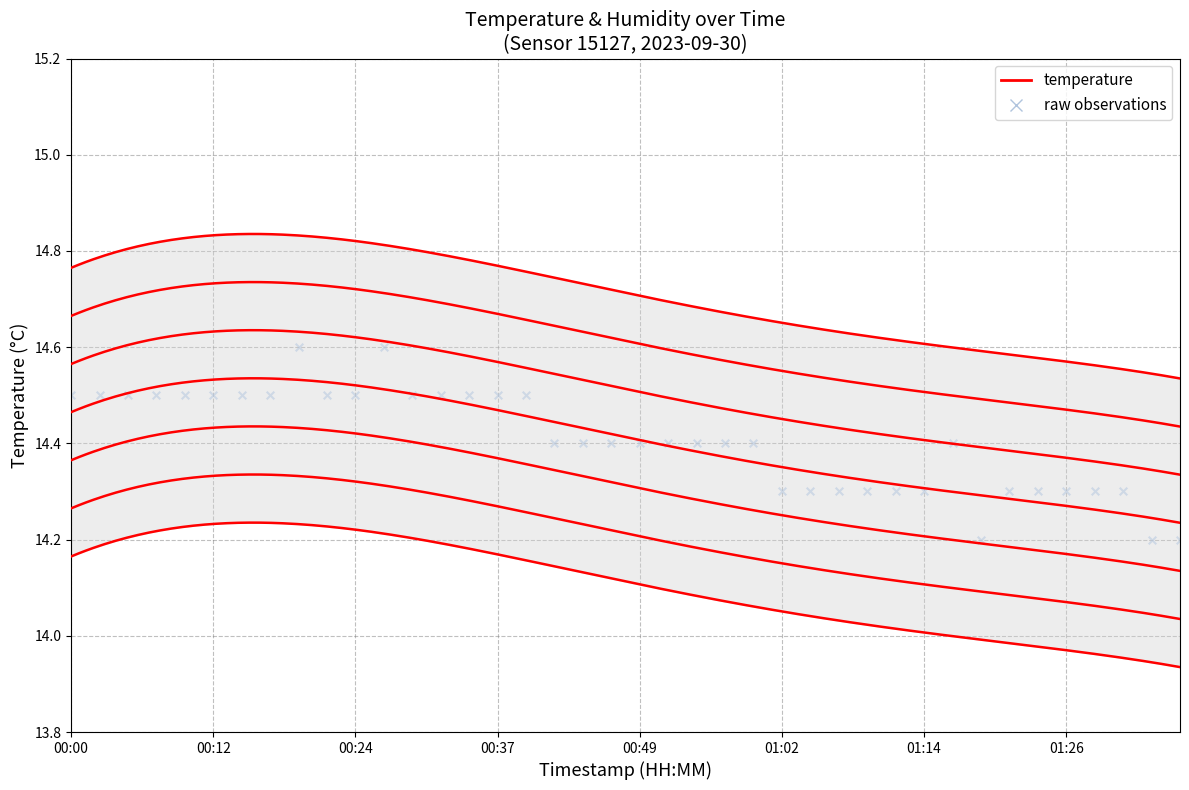

Which has a higher value, 01:24 or 01:26?

01:24